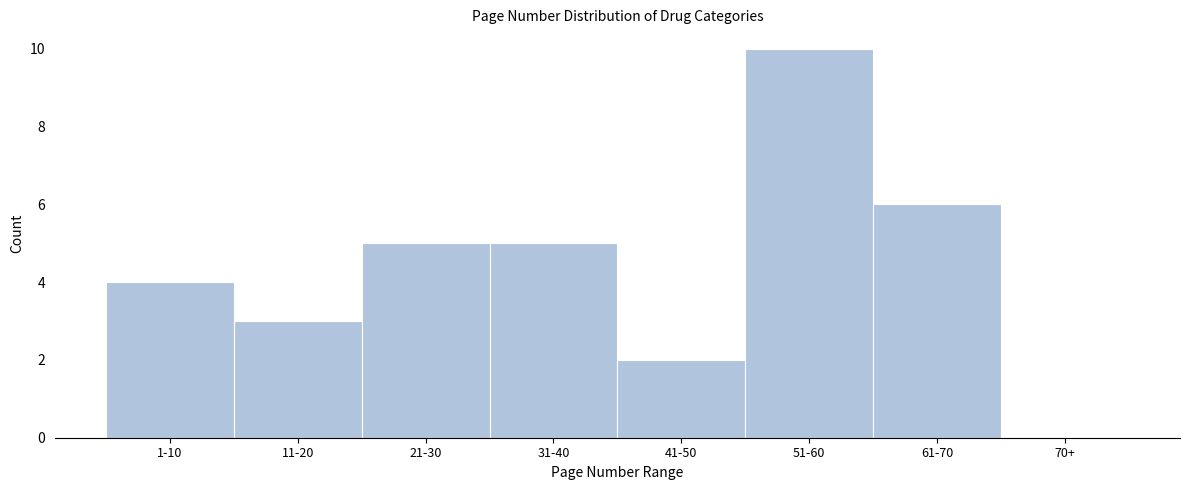

Reading left to right, extract all data points from this chart.

1-10=4	11-20=3	21-30=5	31-40=5	41-50=2	51-60=10	61-70=6	70+=0